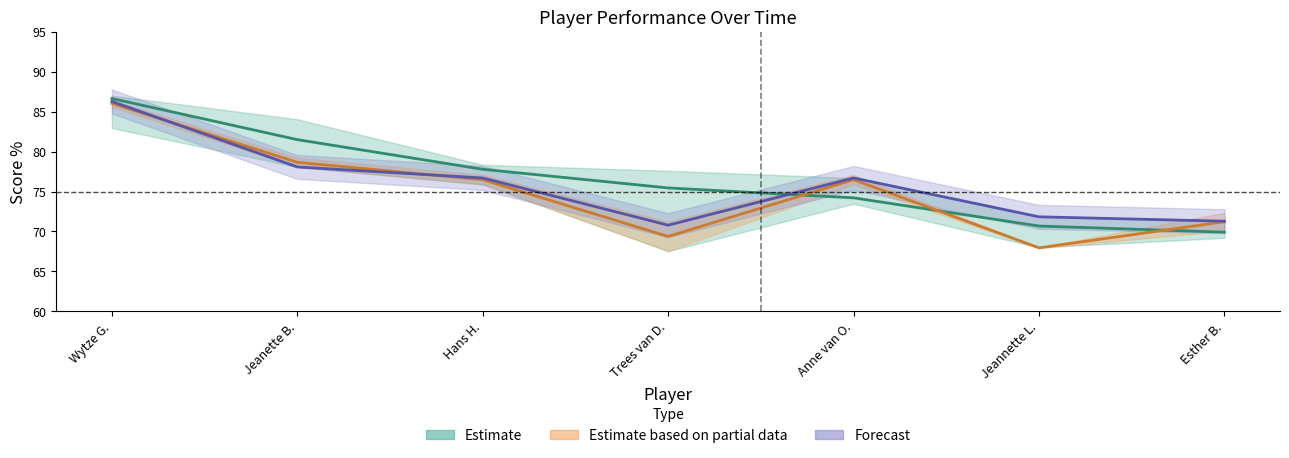

Is it true that 2019_pct equals 43.4 at Hans H.?

False